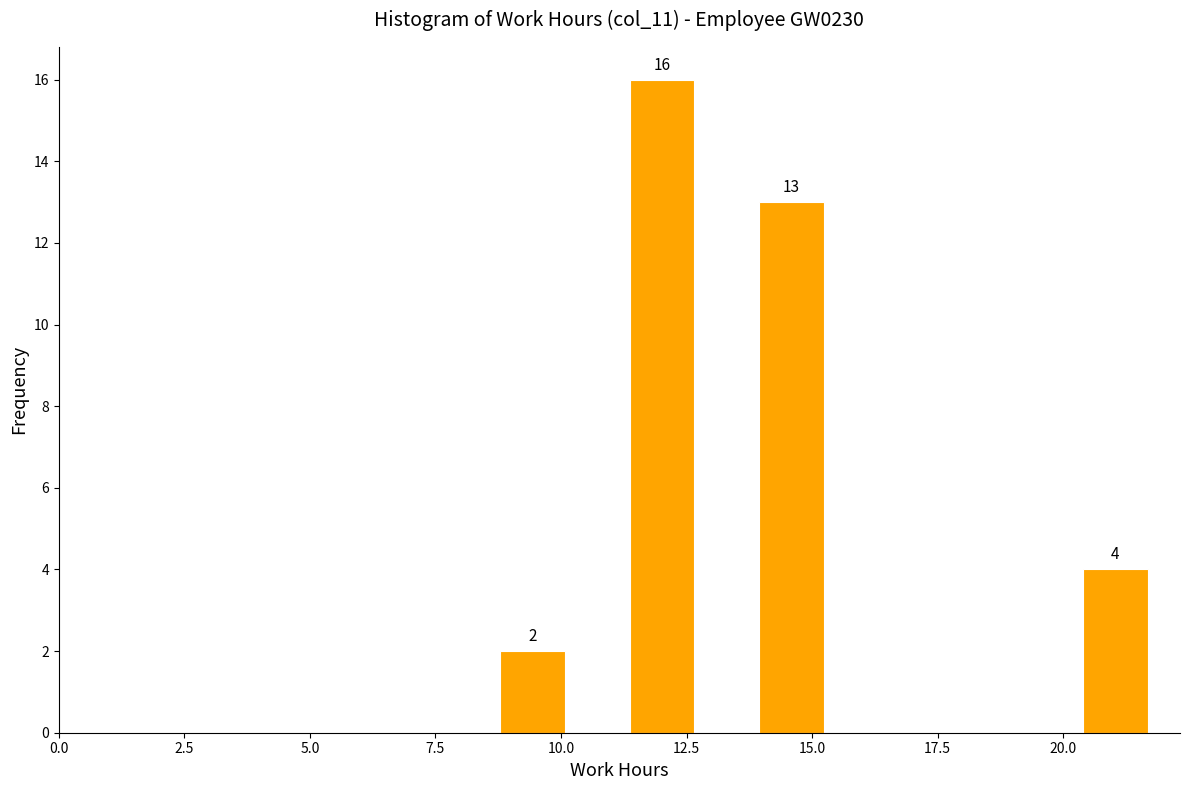

Read against the x-axis, roughly where is the centre of the tallest bar?

12.0